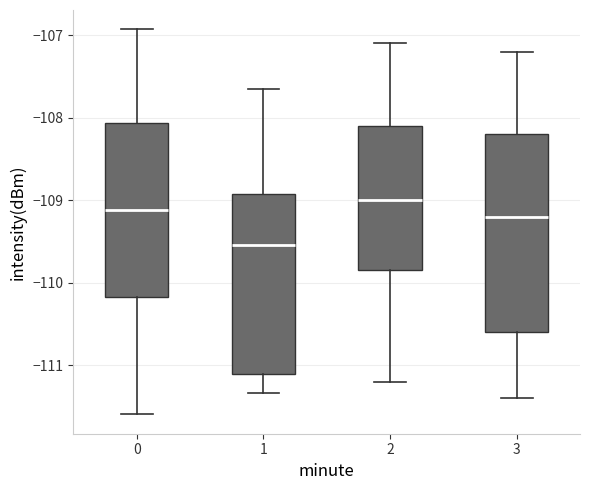

Reading left to right, transcribe this box plot: for each box, give where its median line is, the range the box spans, and where its two whiskers end, as read against the y-axis. The values are not printed on the chart, so give them approximately, as read against the axis.

0: median -109.1, box -110.2 to -108.1, whiskers -111.6 to -106.9
1: median -109.5, box -111.1 to -108.9, whiskers -111.3 to -107.7
2: median -109.0, box -109.8 to -108.1, whiskers -111.2 to -107.1
3: median -109.2, box -110.6 to -108.2, whiskers -111.4 to -107.2